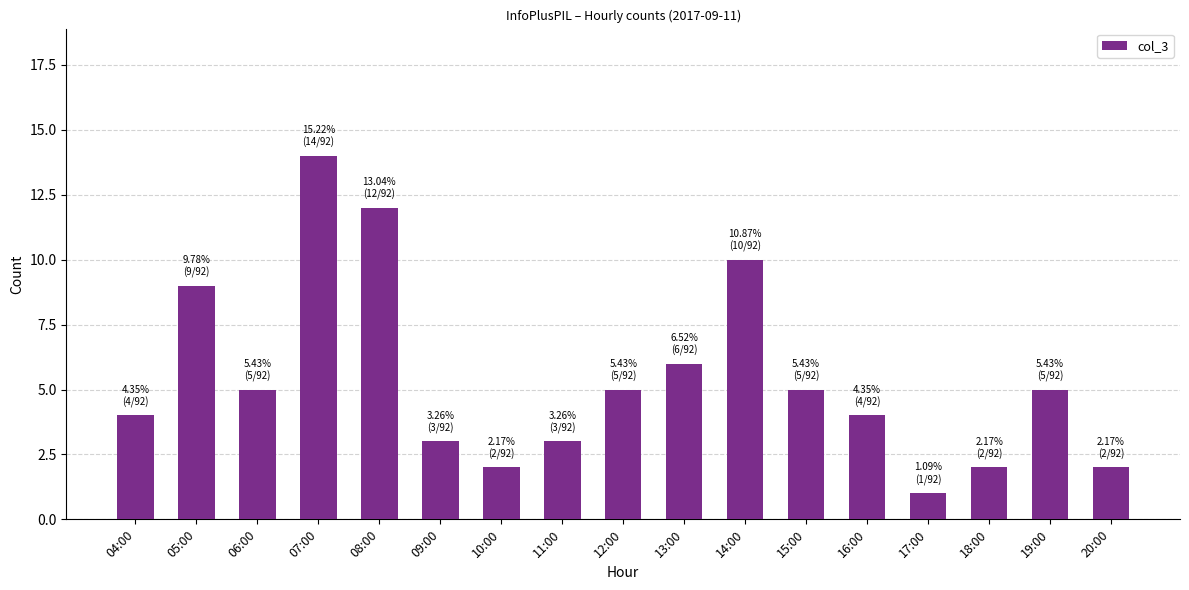

What is the greatest value displayed?

14